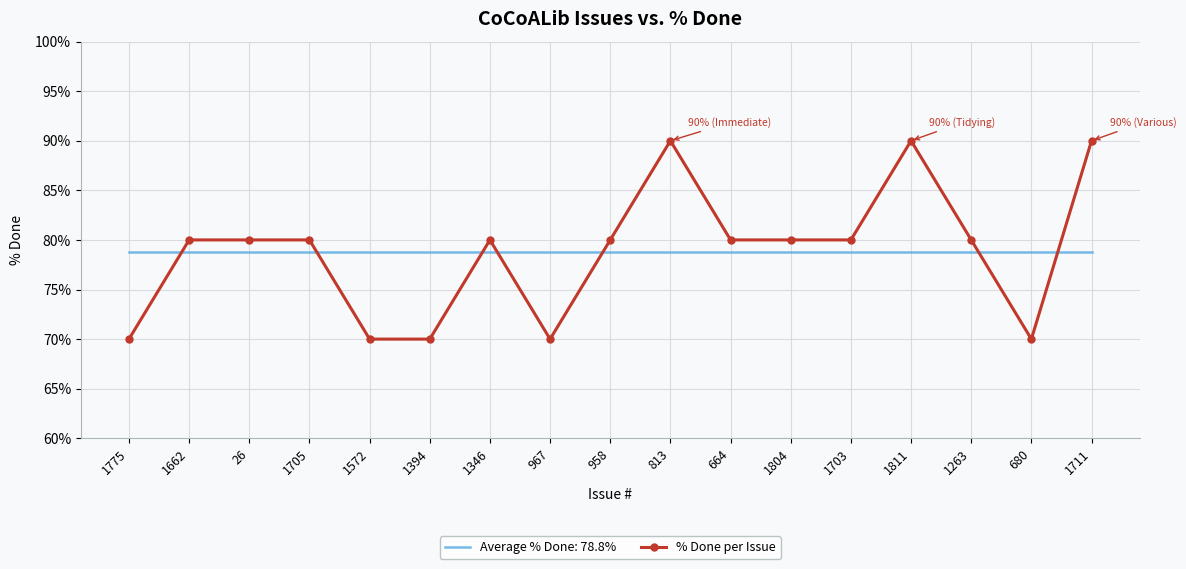

What is the smallest value displayed?

70.0